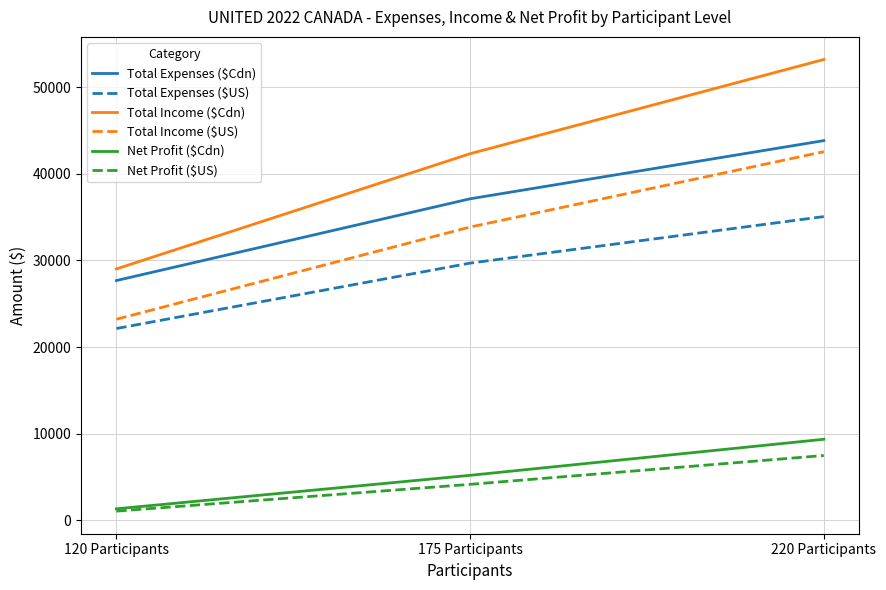

What is the total value across all series at 220 Participants?

191520